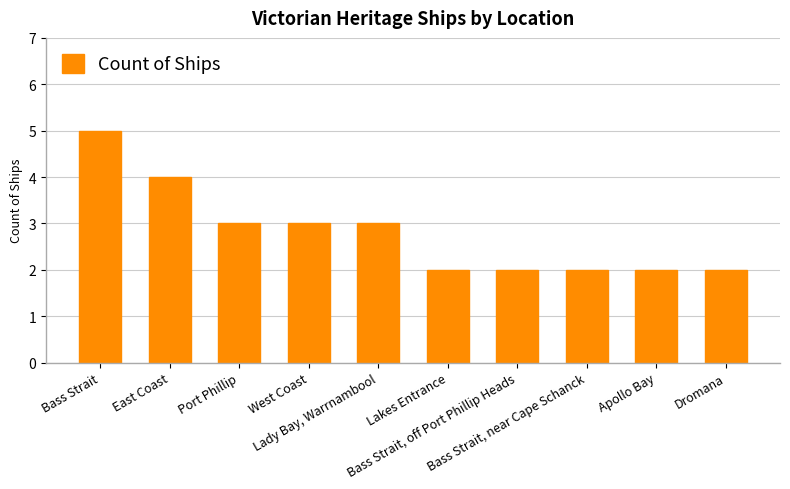

Count the values in the range 2 to 3.

8